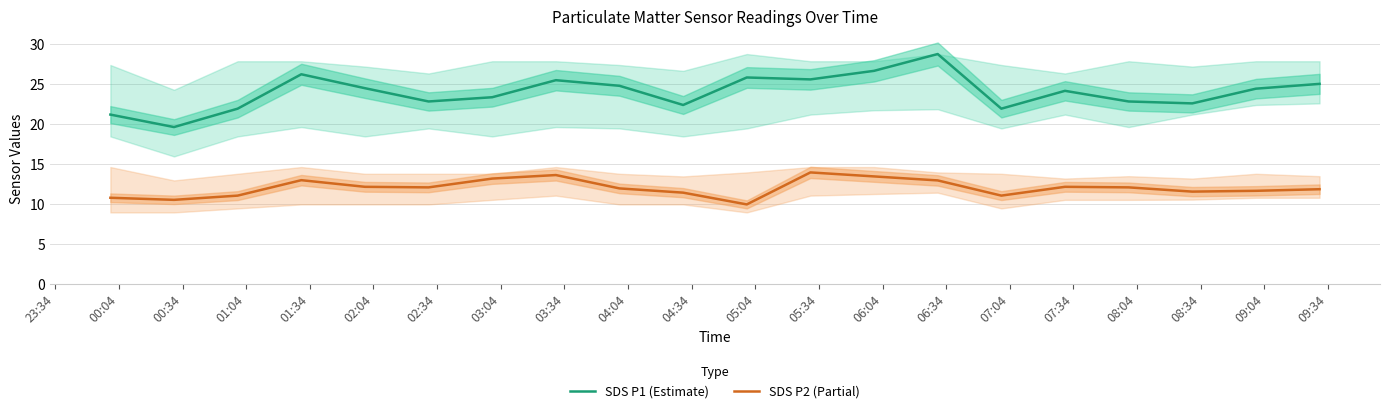

True or false: SDS P2 (Partial) and SDS P1 (Estimate) cross at least once.

False